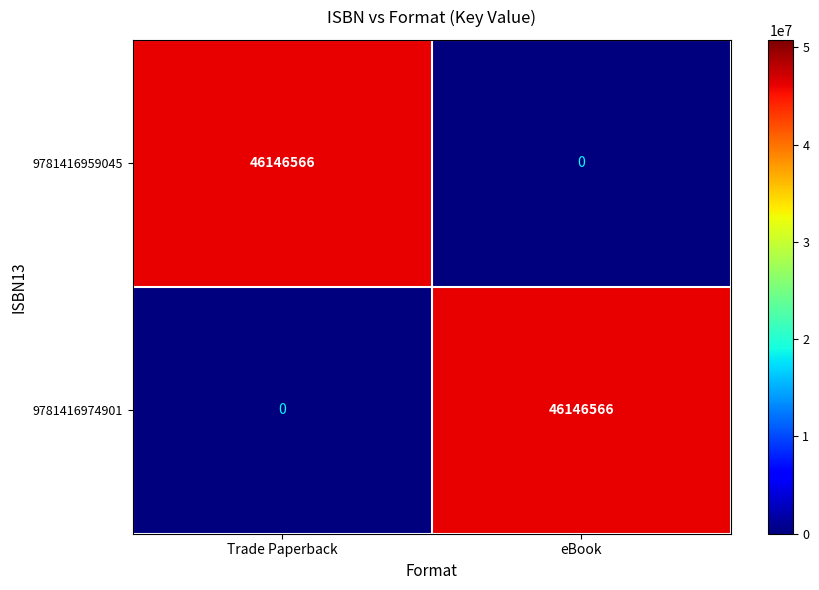

What is the spread (max minus min) of values at eBook?

46146566